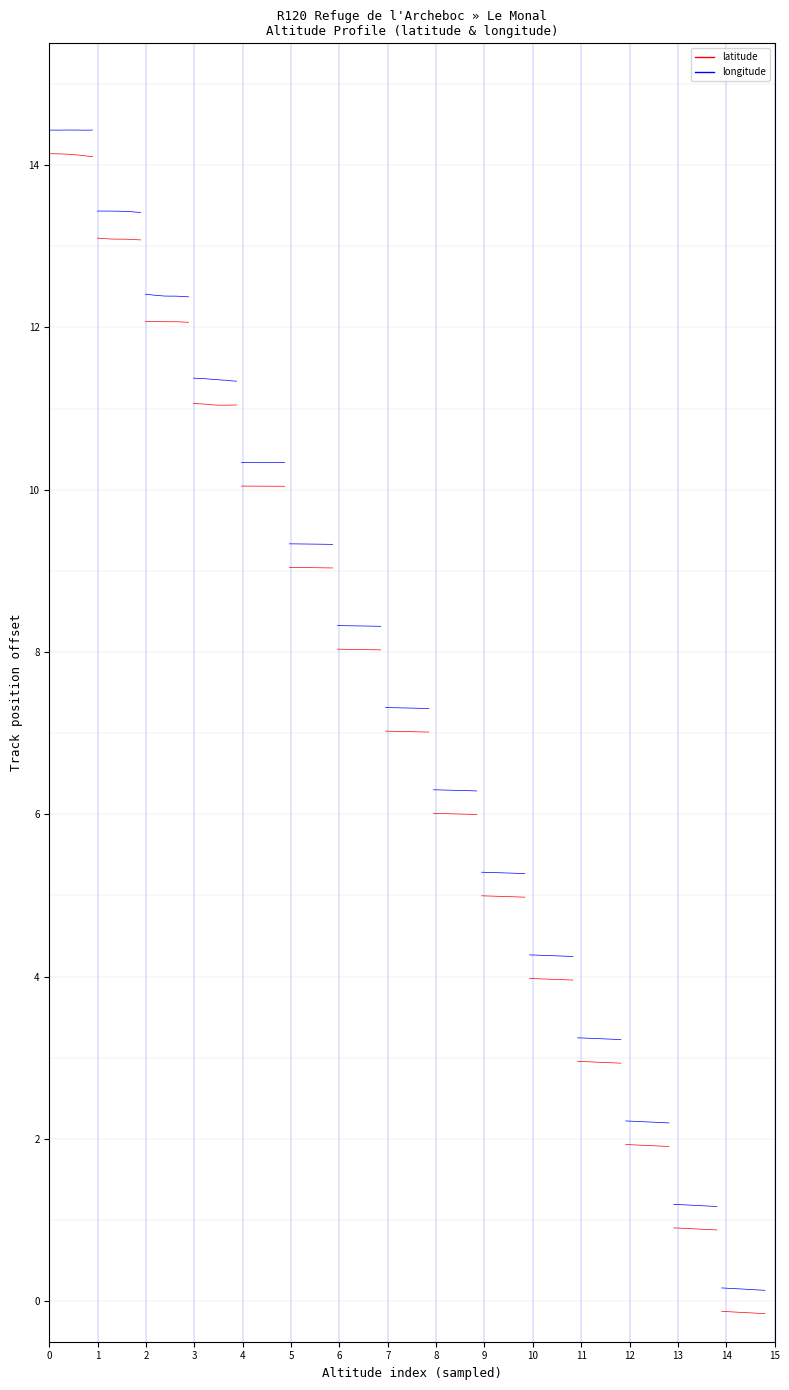

True or false: latitude and longitude intersect in this chart.

False